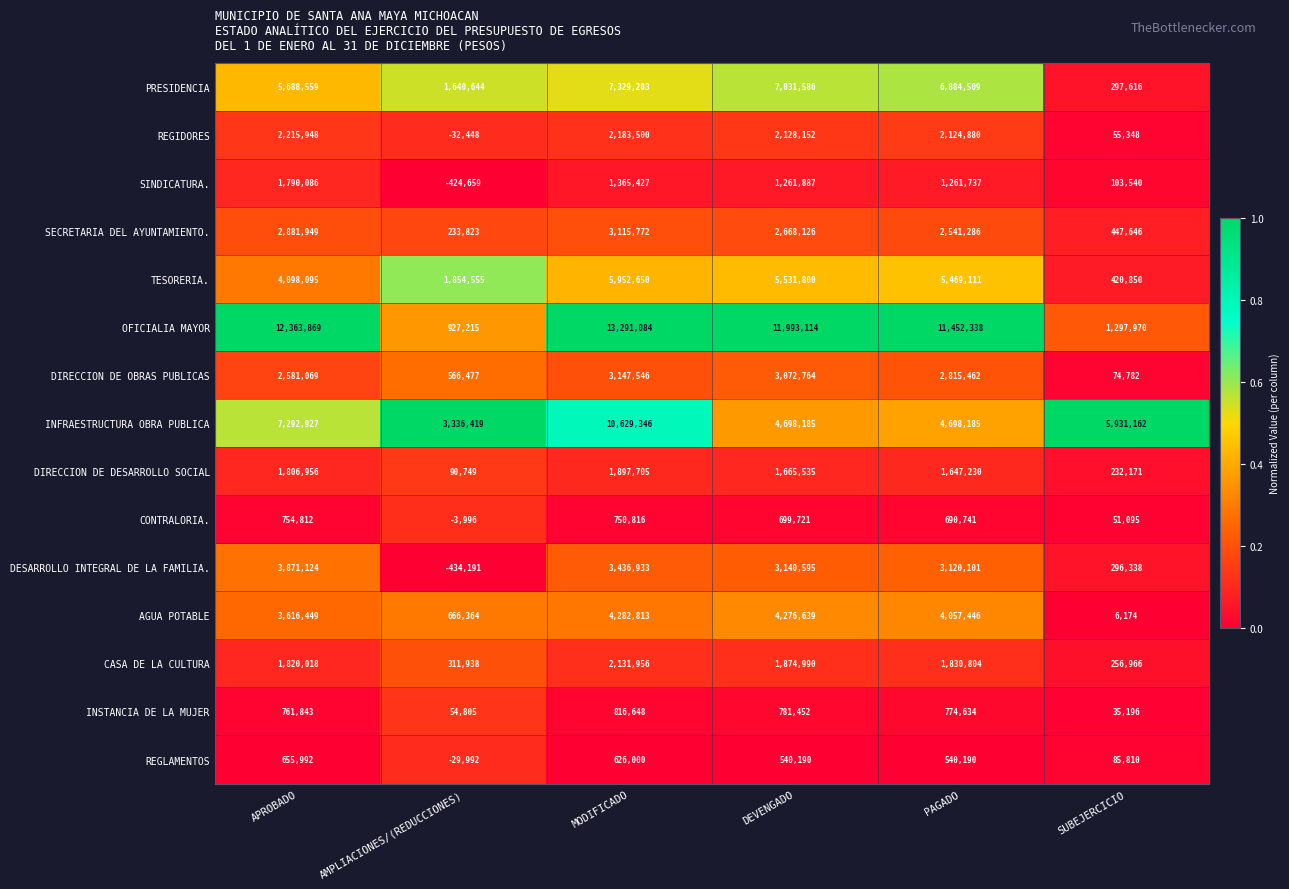

What is the difference between the maximum and minimum values in the OFICIALIA MAYOR series?

12363869